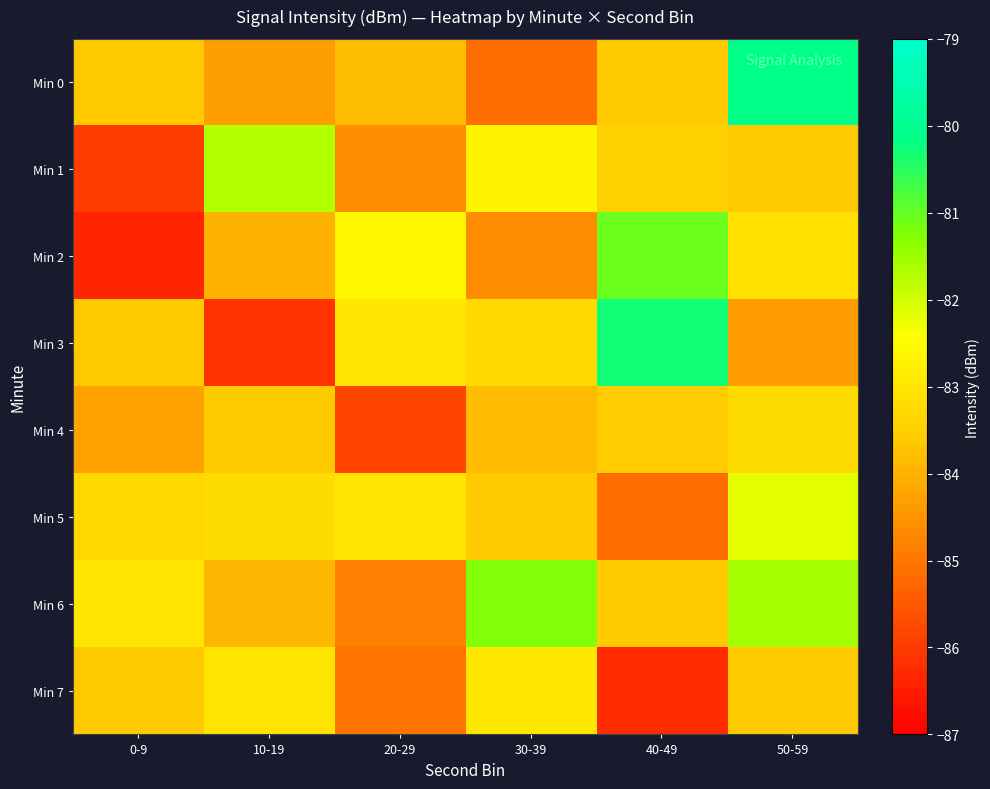

Reading left to right, transcribe all the data shown in this chart.

Min 0: 0-9=-83.6	10-19=-84.3	20-29=-83.8	30-39=-85.1	40-49=-83.6	50-59=-80.1
Min 1: 0-9=-86.0	10-19=-81.7	20-29=-84.6	30-39=-82.7	40-49=-83.4	50-59=-83.6
Min 2: 0-9=-86.4	10-19=-84.0	20-29=-82.6	30-39=-84.6	40-49=-81.1	50-59=-83.1
Min 3: 0-9=-83.6	10-19=-86.1	20-29=-83.0	30-39=-83.3	40-49=-80.3	50-59=-84.4
Min 4: 0-9=-84.3	10-19=-83.6	20-29=-85.8	30-39=-83.8	40-49=-83.6	50-59=-83.2
Min 5: 0-9=-83.3	10-19=-83.2	20-29=-83.0	30-39=-83.6	40-49=-85.2	50-59=-82.2
Min 6: 0-9=-83.0	10-19=-83.9	20-29=-84.8	30-39=-81.2	40-49=-83.6	50-59=-81.6
Min 7: 0-9=-83.6	10-19=-83.0	20-29=-85.0	30-39=-83.0	40-49=-86.3	50-59=-83.6